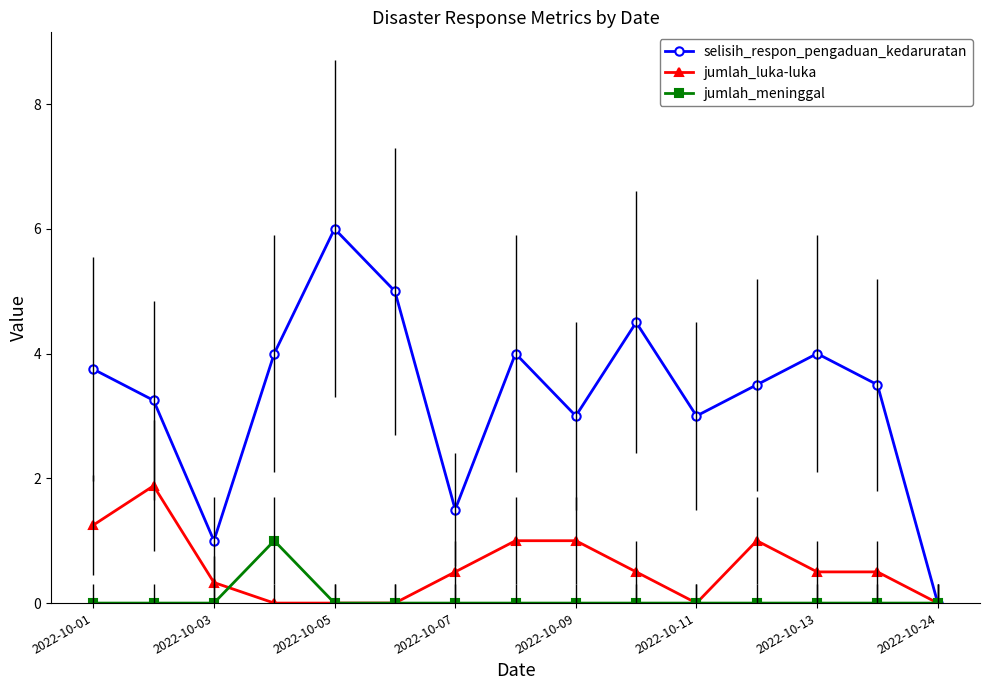

What is the value of the selisih_respon_pengaduan_kedaruratan point at the 3rd from the left?

1.0